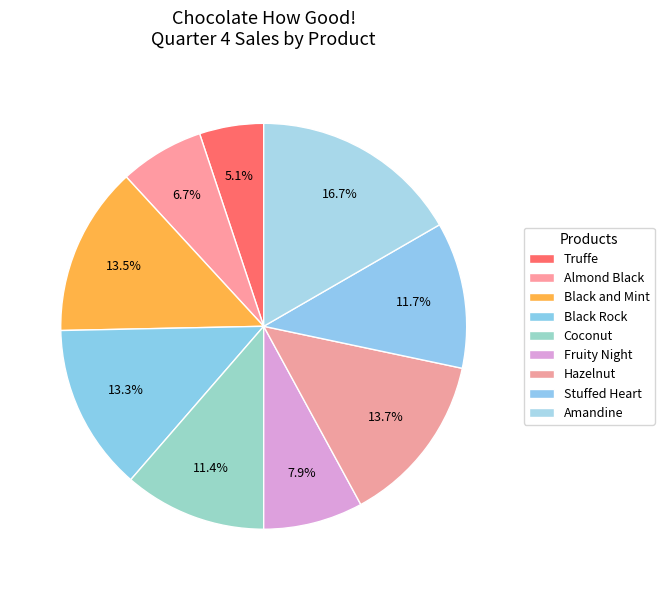

Count the number of slices in the pie.

9